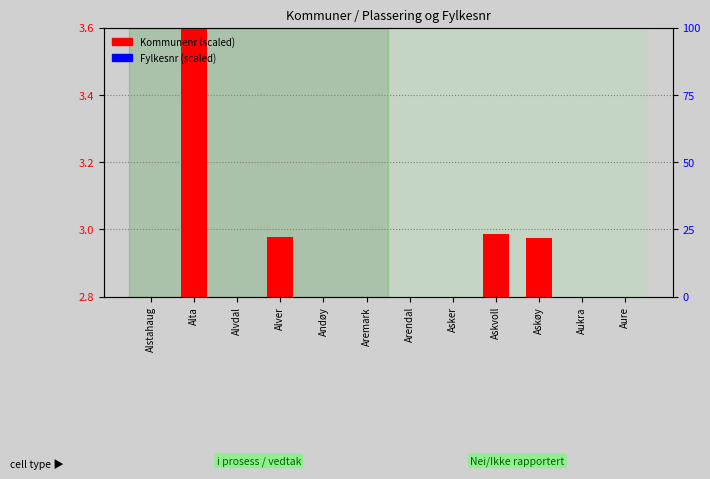

What is the sum of the Fylkesnr (scaled) values at Askøy and Alta?

0.9